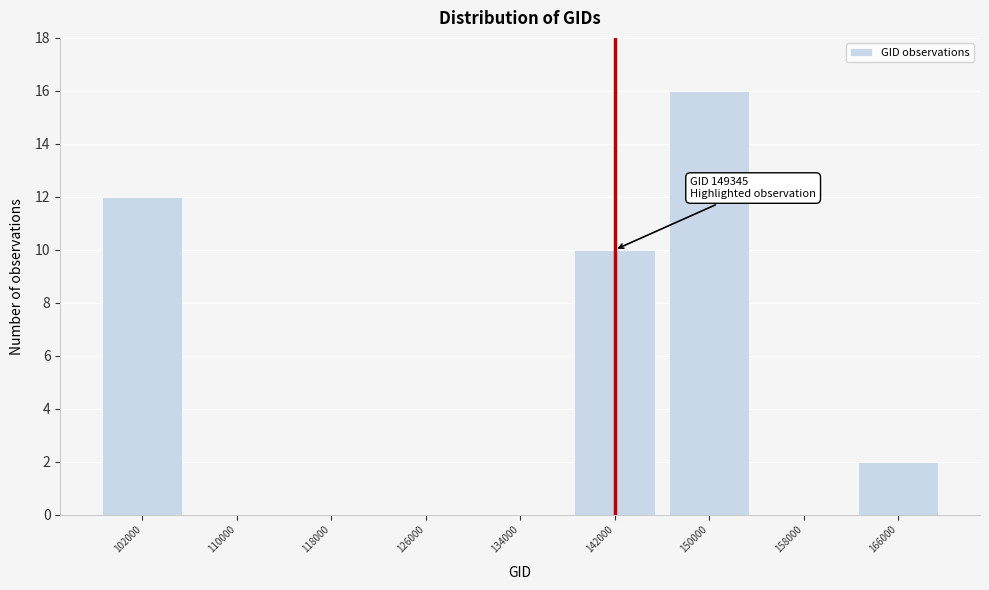

Reading left to right, what are all the values shown in this chart?

102000=12	110000=0	118000=0	126000=0	134000=0	142000=10	150000=16	158000=0	166000=2